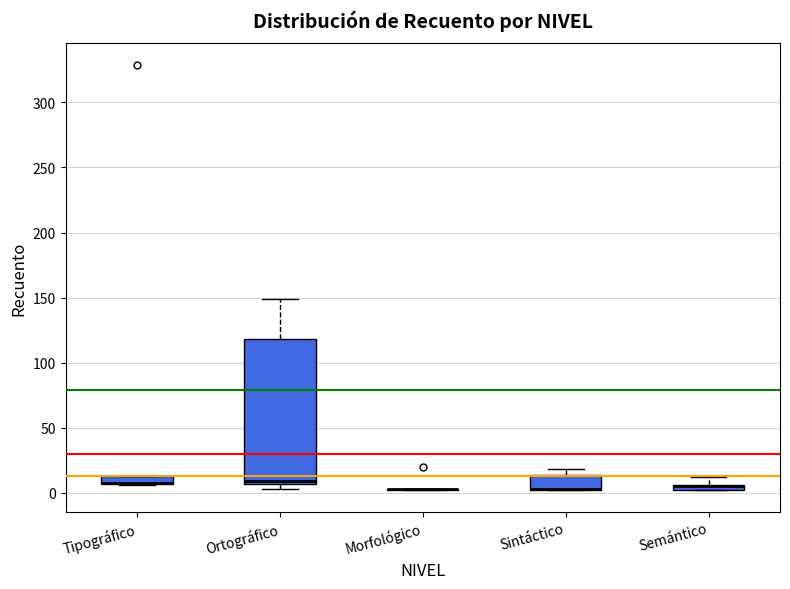

Comparing the boxes themselves (not the whiskers), which one is the tallest?

Ortográfico